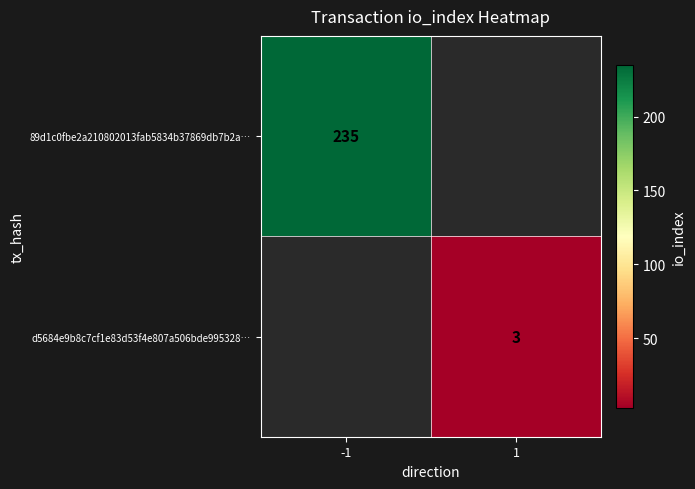

Is the value of 89d1c0fbe2a210802013fab5834b37869db7b2a… at -1 greater than the value of d5684e9b8c7cf1e83d53f4e807a506bde995328… at 1?

Yes